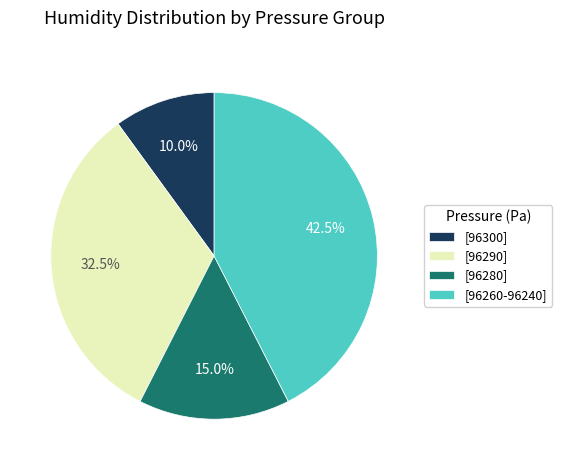

Count the number of slices in the pie.

4